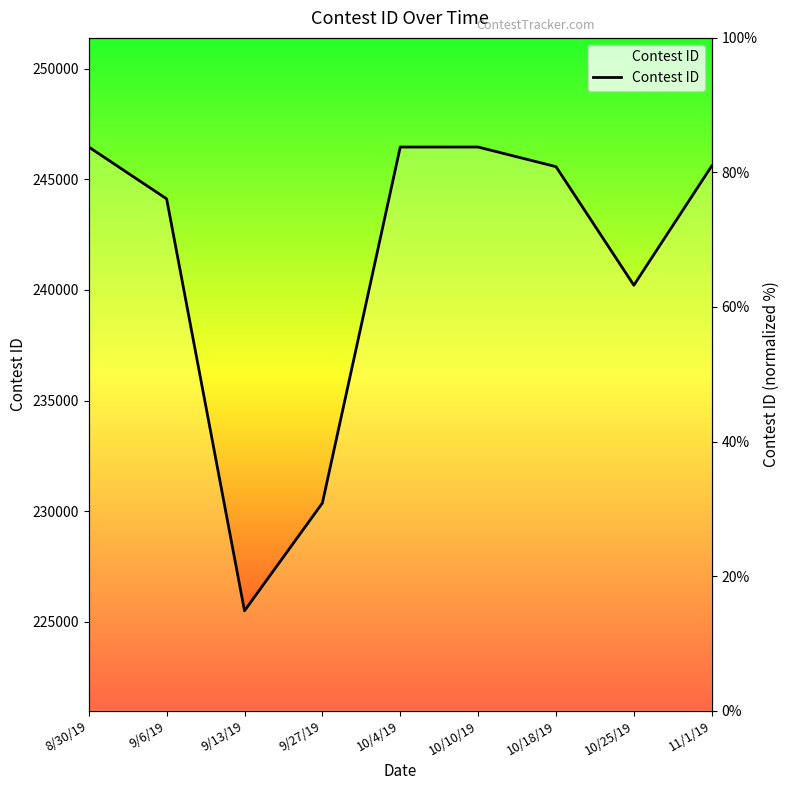

Approximately how many times larger is the value at 10/18/19 compared to 11/1/19?

1.0